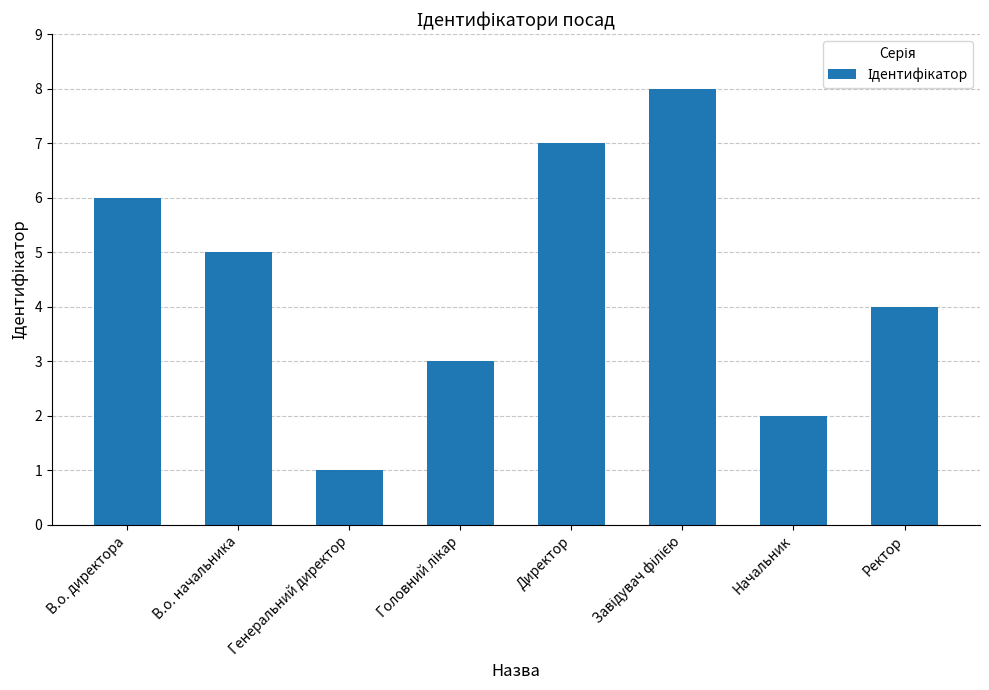

What is the minimum value shown in the chart?

1